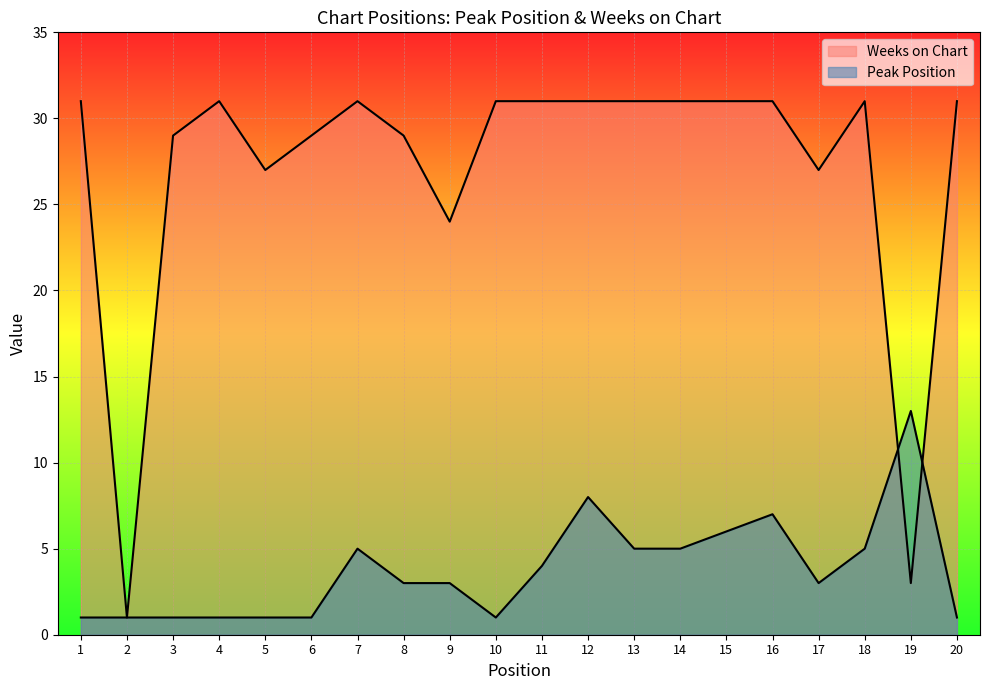

What is the lowest value of the Peak Position series?

1